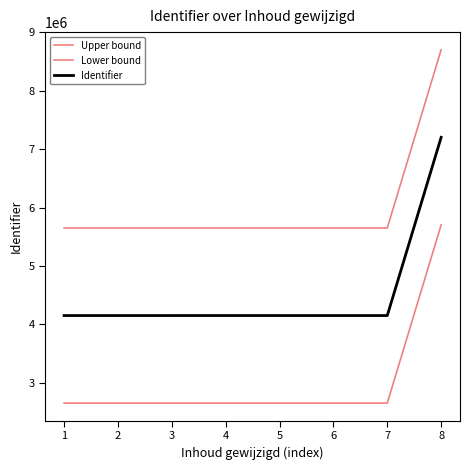

How many lines are shown in the chart?

3